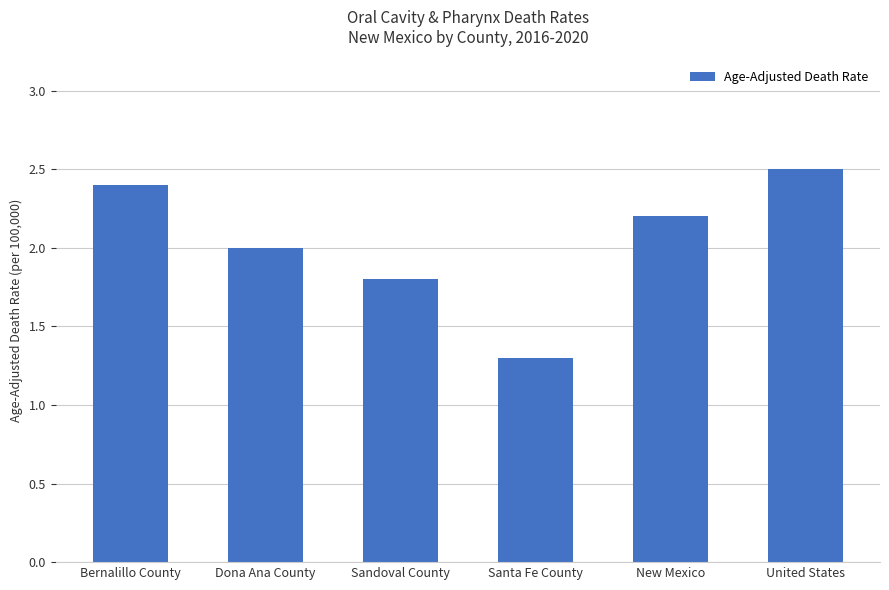

How many series are shown in this chart?

1